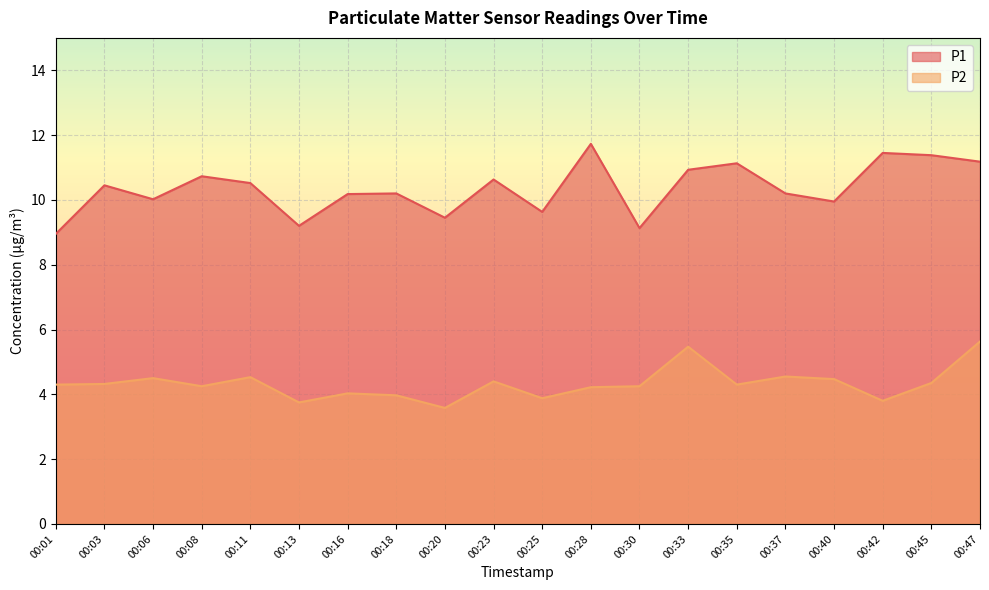

Between 00:25 and 00:40, which series saw the biggest shift?

P2